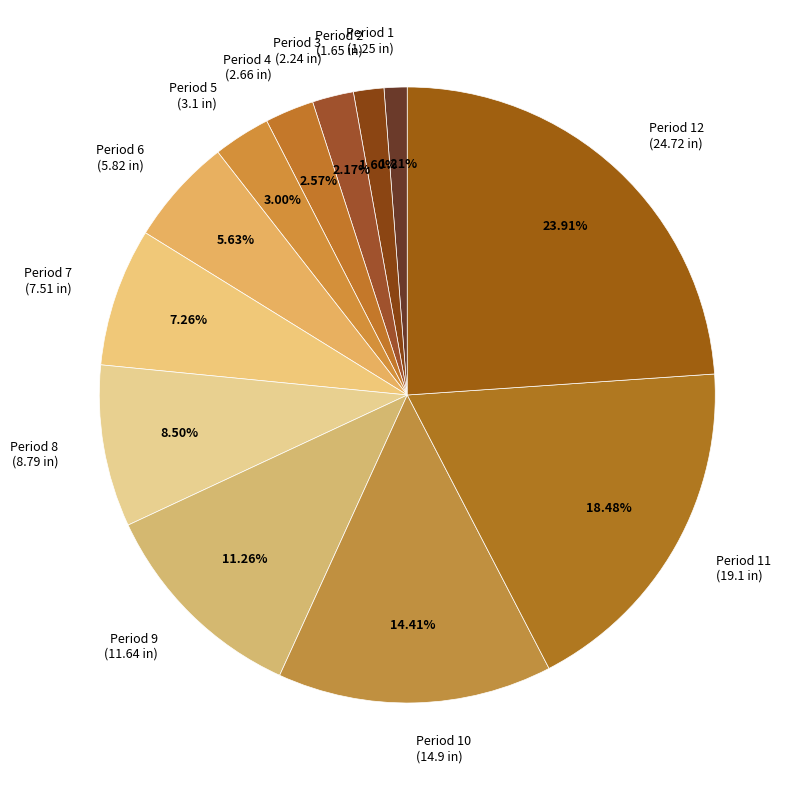

Is the sum of Period 10 (14.9 in) and Period 5 (3.1 in) greater than half?

No